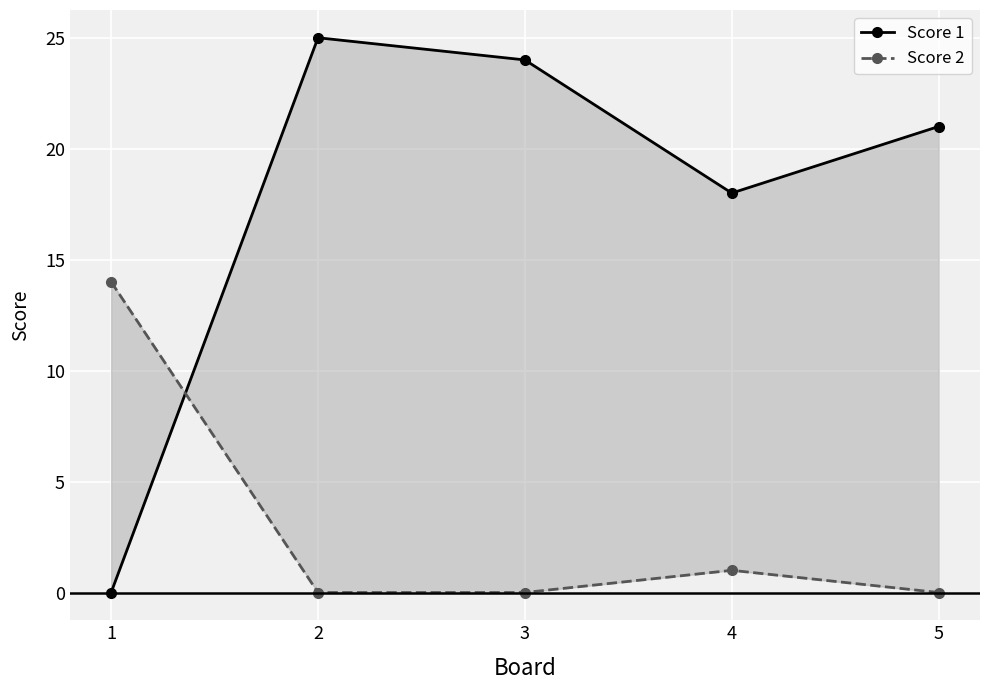

What are all the series names shown in the legend?

Score 1, Score 2